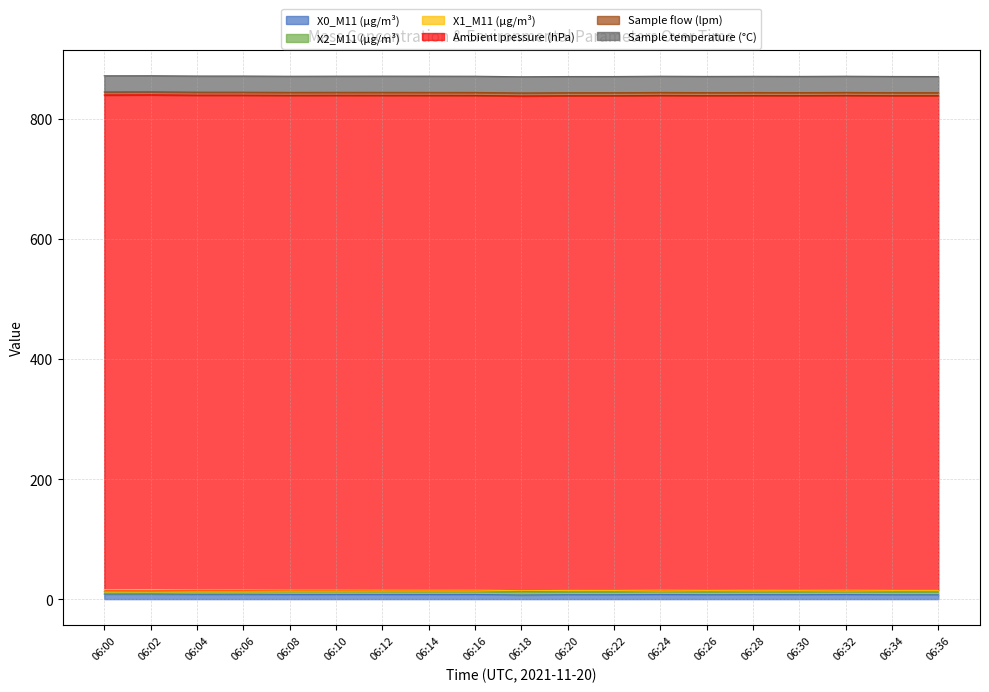

Rank the series at 06:18 from lowest to highest value.

X1_M11 (μg/m³), X2_M11 (μg/m³), Sample flow (lpm), X0_M11 (μg/m³), Sample temperature (°C), Ambient pressure (hPa)